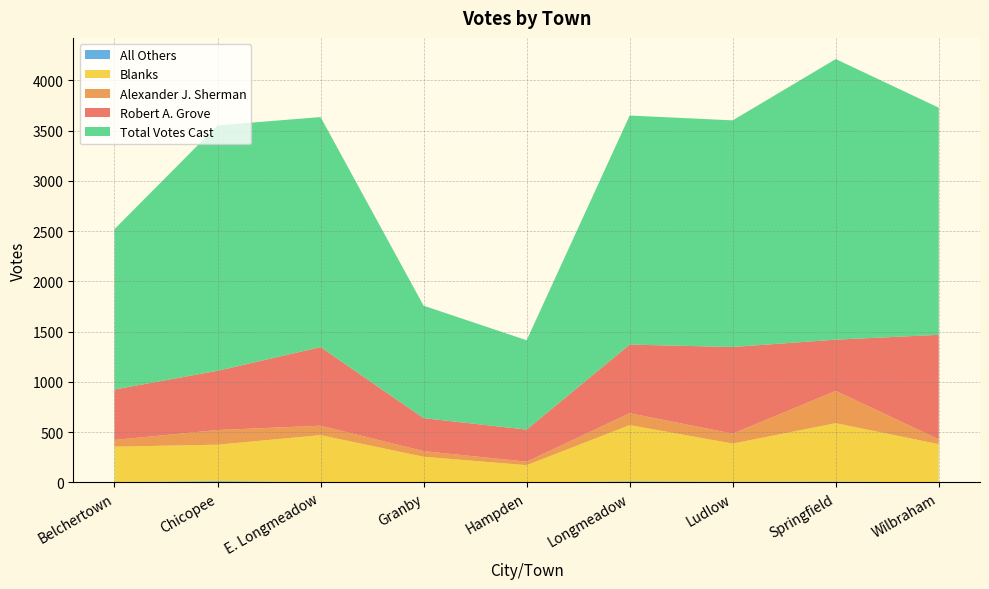

Reading right to left, extract all data points from this chart.

Robert A. Grove: Wilbraham=1040	Springfield=510	Ludlow=862	Longmeadow=683	Hampden=319	Granby=328	E. Longmeadow=782	Chicopee=589	Belchertown=502
Alexander J. Sherman: Wilbraham=48	Springfield=321	Ludlow=99	Longmeadow=118	Hampden=35	Granby=56	E. Longmeadow=94	Chicopee=146	Belchertown=67
Blanks: Wilbraham=381	Springfield=581	Ludlow=380	Longmeadow=560	Hampden=172	Granby=256	E. Longmeadow=467	Chicopee=363	Belchertown=352
Total Votes Cast: Wilbraham=2260	Springfield=2792	Ludlow=2255	Longmeadow=2279	Hampden=889	Granby=1119	E. Longmeadow=2289	Chicopee=2442	Belchertown=1596
All Others: Wilbraham=0	Springfield=9	Ludlow=7	Longmeadow=11	Hampden=0	Granby=0	E. Longmeadow=4	Chicopee=13	Belchertown=4